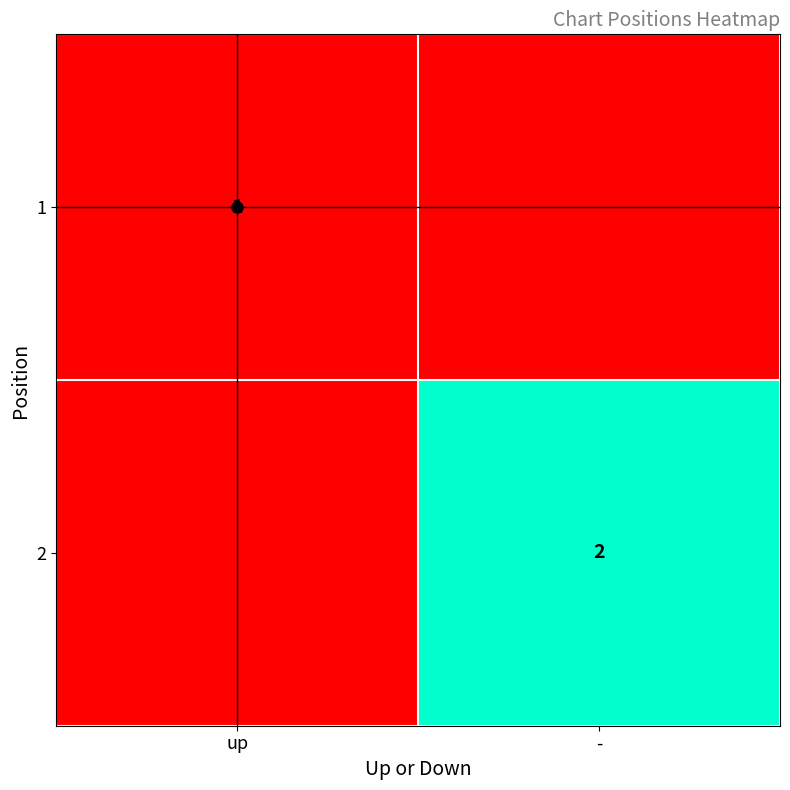

Which category has the lowest value in the 2 series?

up